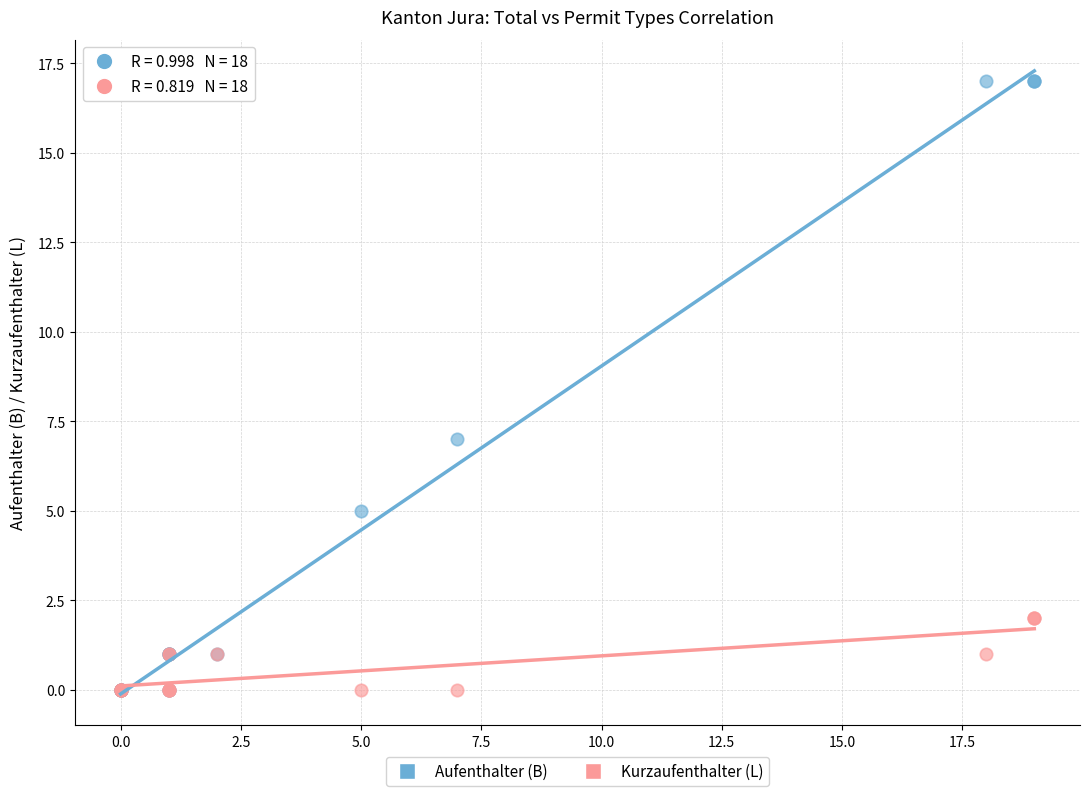

Across all series, what Y value is closest to 8?

7